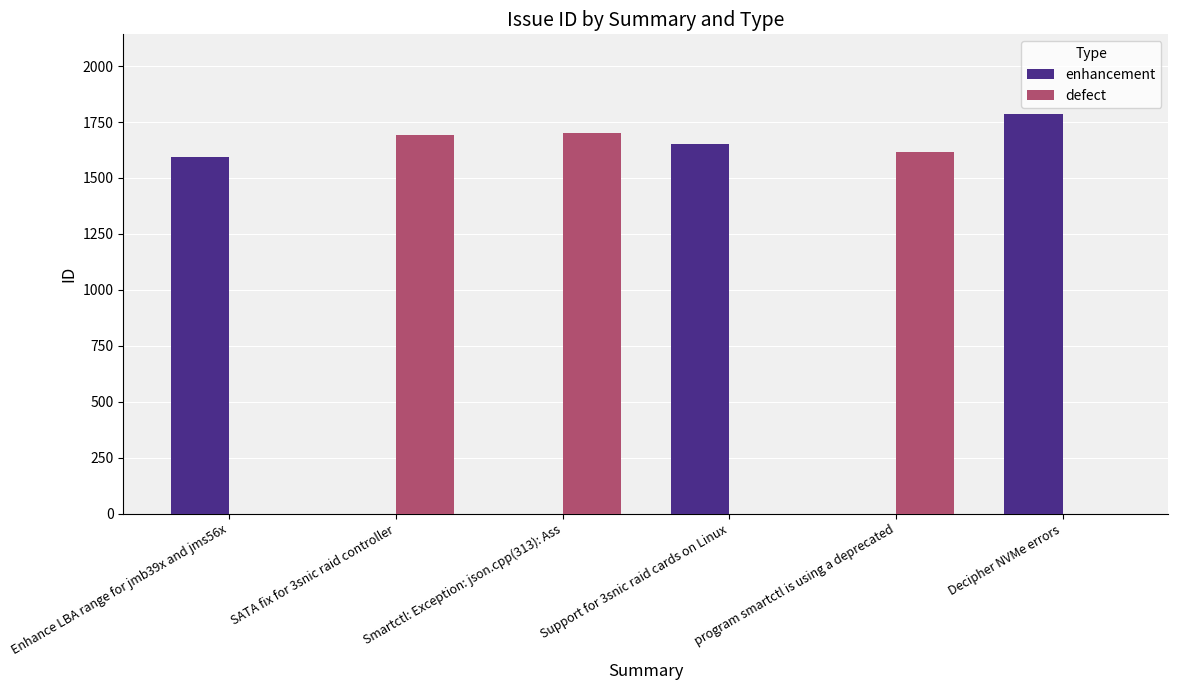

How many series are shown in this chart?

2